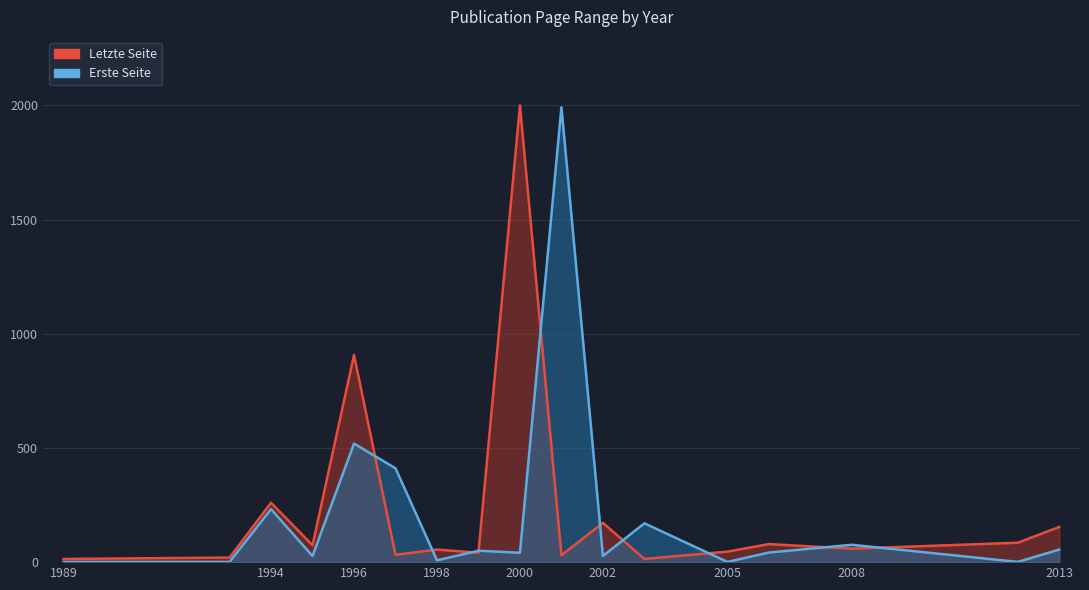

What is the value of the Letzte Seite point at the 19th from the left?

172